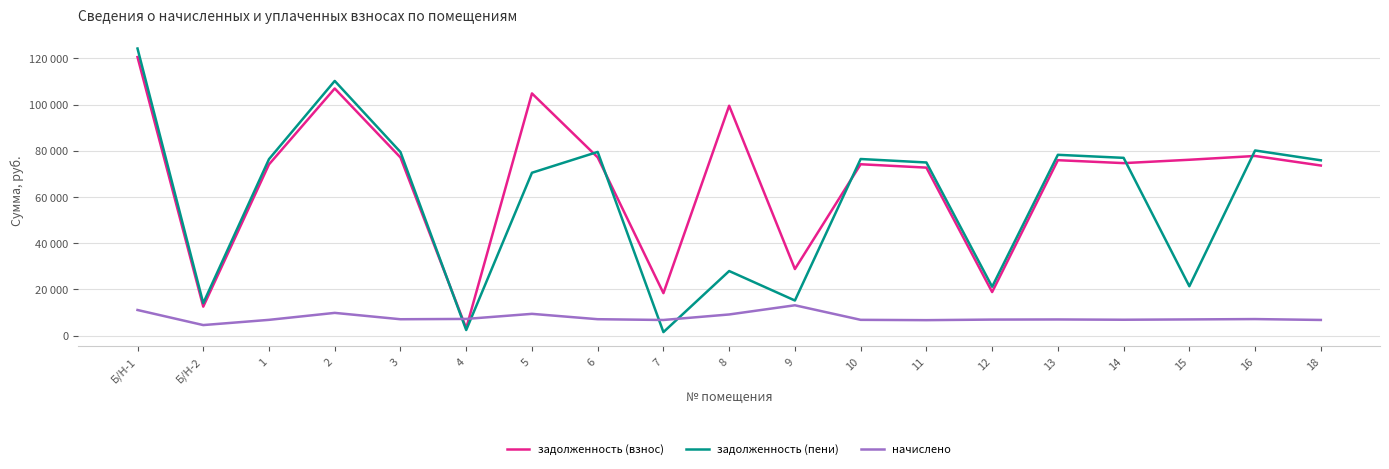

True or false: начислено has a value of 7209.4 at 4.

True